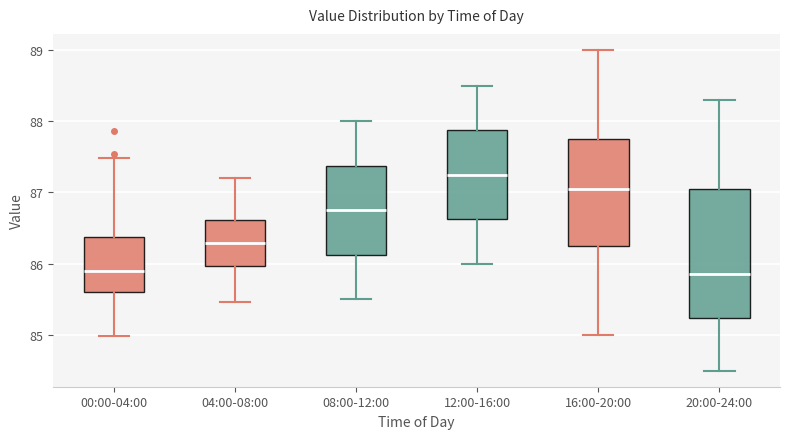

Reading left to right, transcribe this box plot: for each box, give where its median line is, the range the box spans, and where its two whiskers end, as read against the y-axis. The values are not printed on the chart, so give them approximately, as read against the axis.

00:00-04:00: median 85.9, box 85.6 to 86.4, whiskers 85.0 to 87.5
04:00-08:00: median 86.3, box 86.0 to 86.6, whiskers 85.5 to 87.2
08:00-12:00: median 86.8, box 86.1 to 87.4, whiskers 85.5 to 88.0
12:00-16:00: median 87.3, box 86.6 to 87.9, whiskers 86.0 to 88.5
16:00-20:00: median 87.1, box 86.3 to 87.8, whiskers 85.0 to 89.0
20:00-24:00: median 85.9, box 85.2 to 87.1, whiskers 84.5 to 88.3